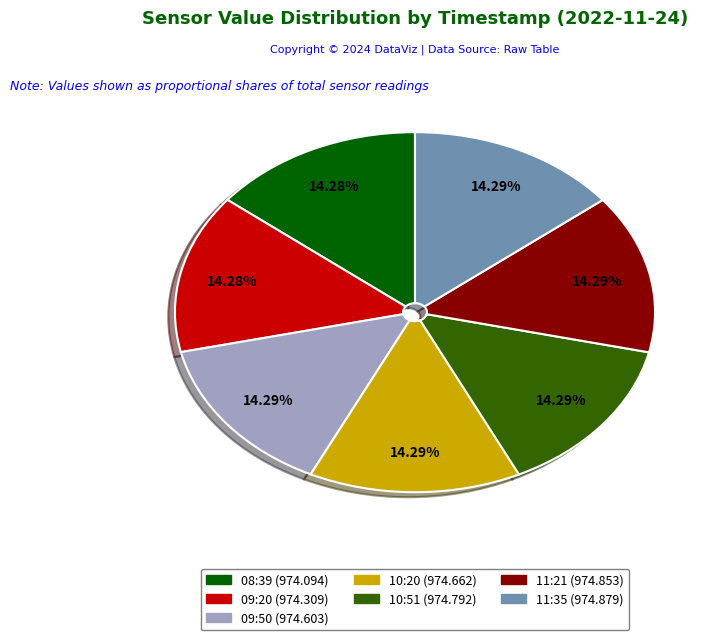

Is there any slice that represents more than half of the pie?

No